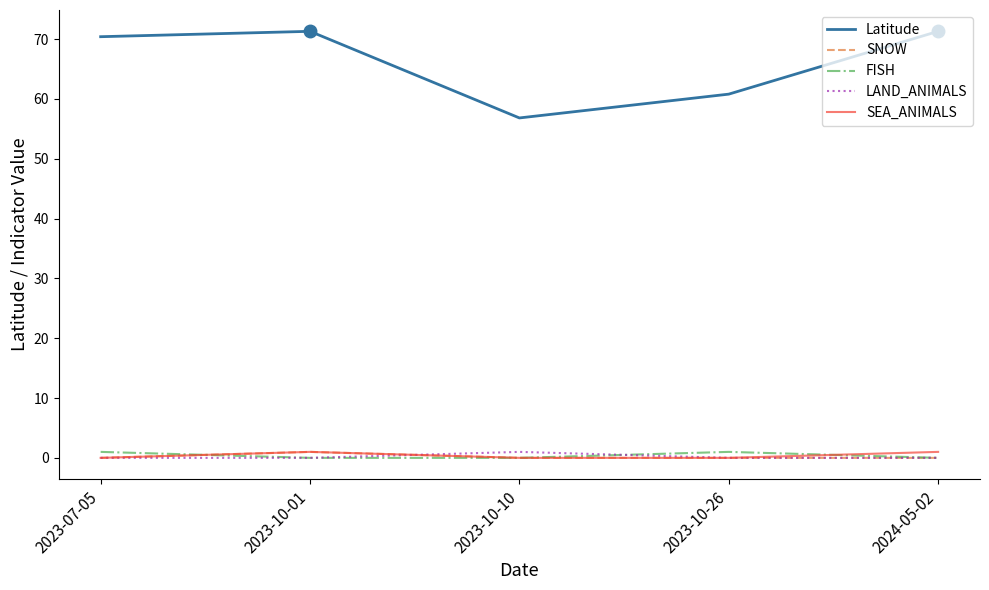

The Latitude series shows 60.8 at 2023-10-26. True or false?

True